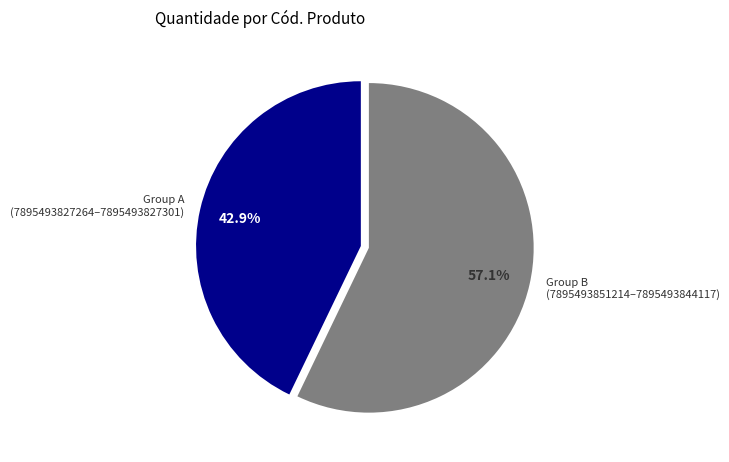

Rank the categories by value from highest to lowest.

Group B (7895493851214–7895493844117), Group A (7895493827264–7895493827301)